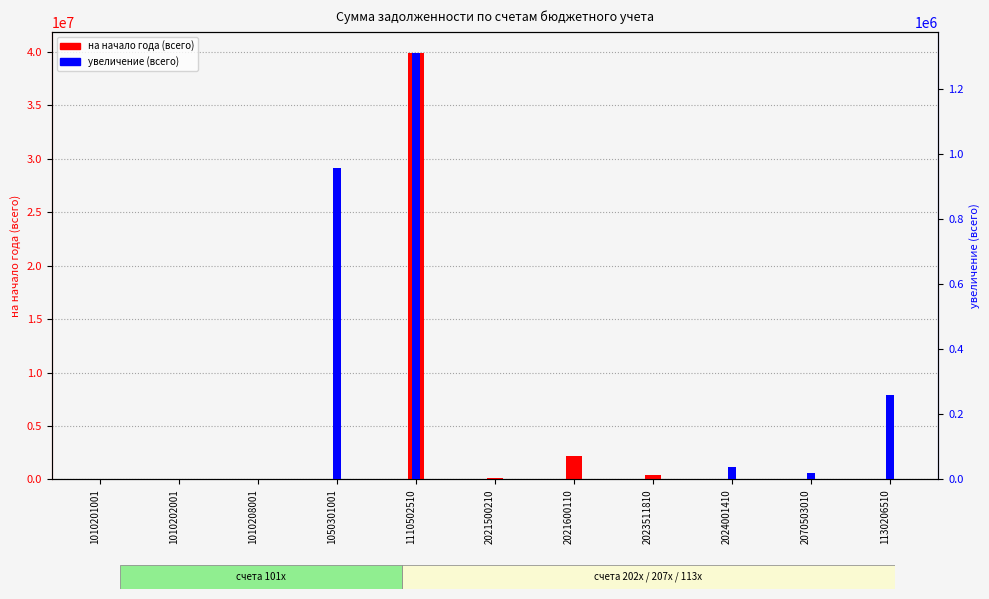

At which category is the sum across all series the highest?

1110502510